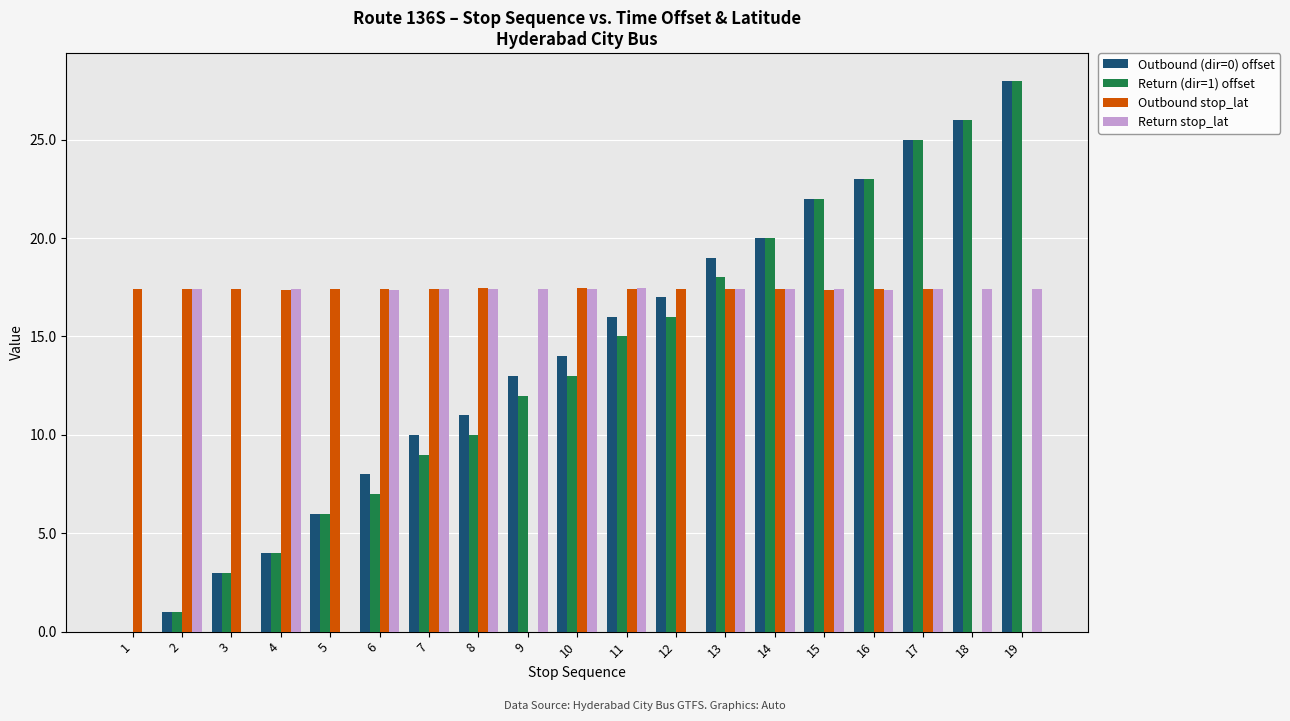

What are all the series names shown in the legend?

Outbound (dir=0) offset, Return (dir=1) offset, Outbound stop_lat, Return stop_lat